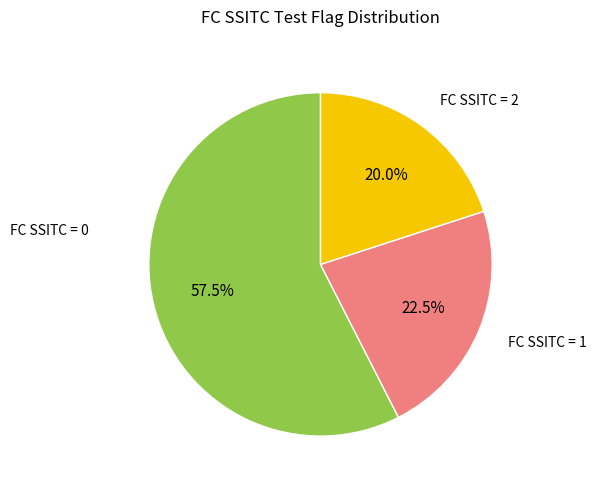

Approximately how many times larger is the value at FC SSITC = 2 compared to FC SSITC = 0?

0.3